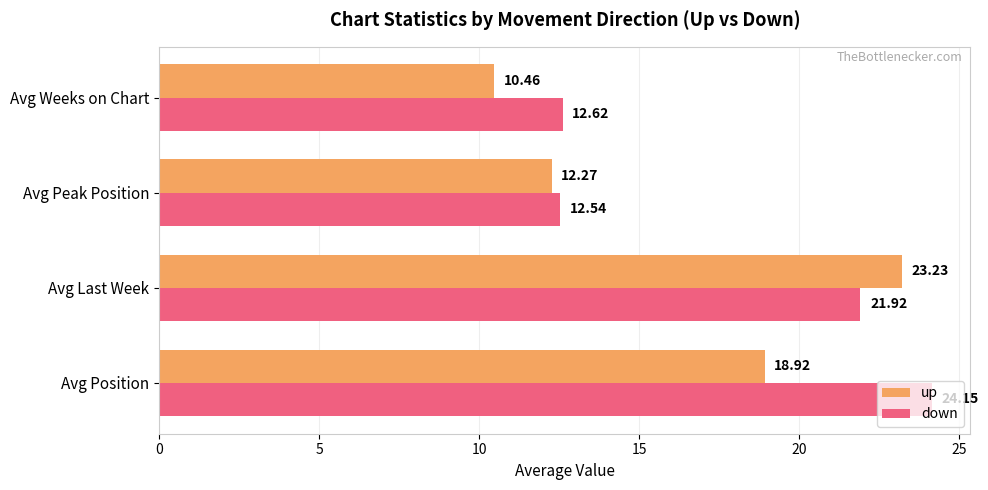

What are all the series names shown in the legend?

up, down